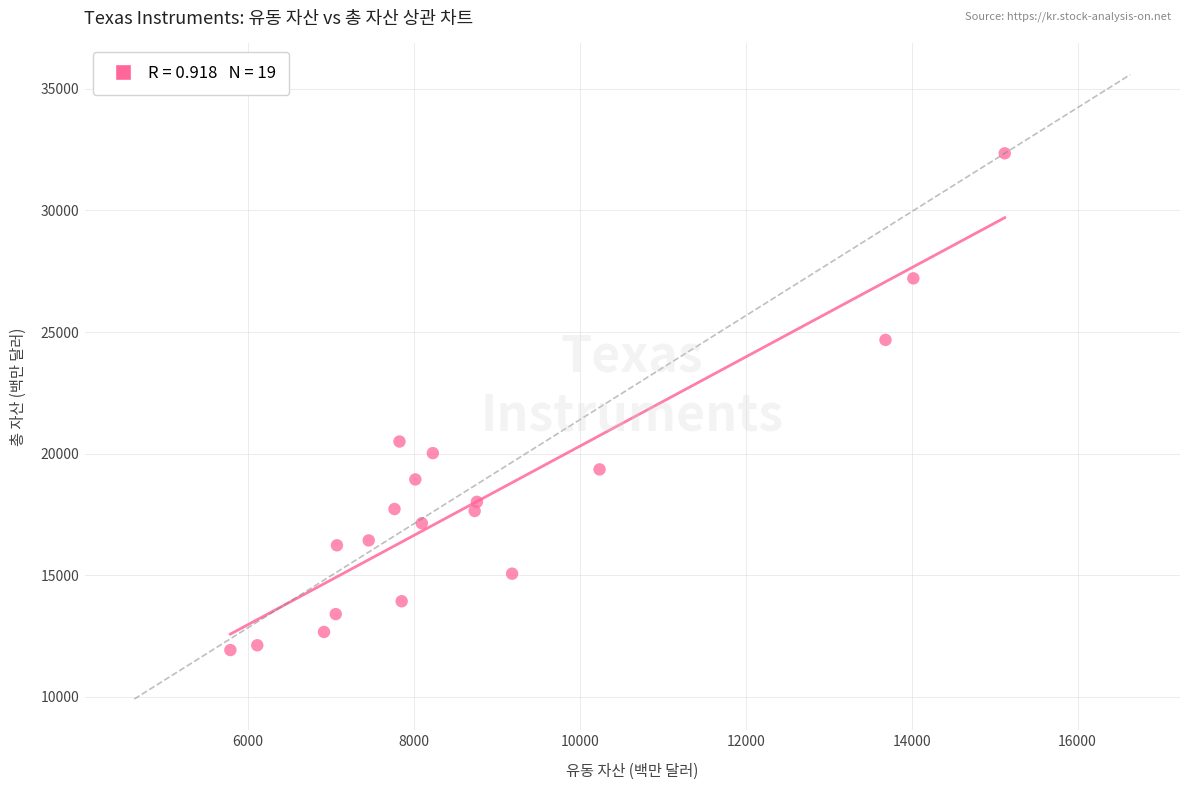

What Y value in the scatter plot is closest to 22135?

20497